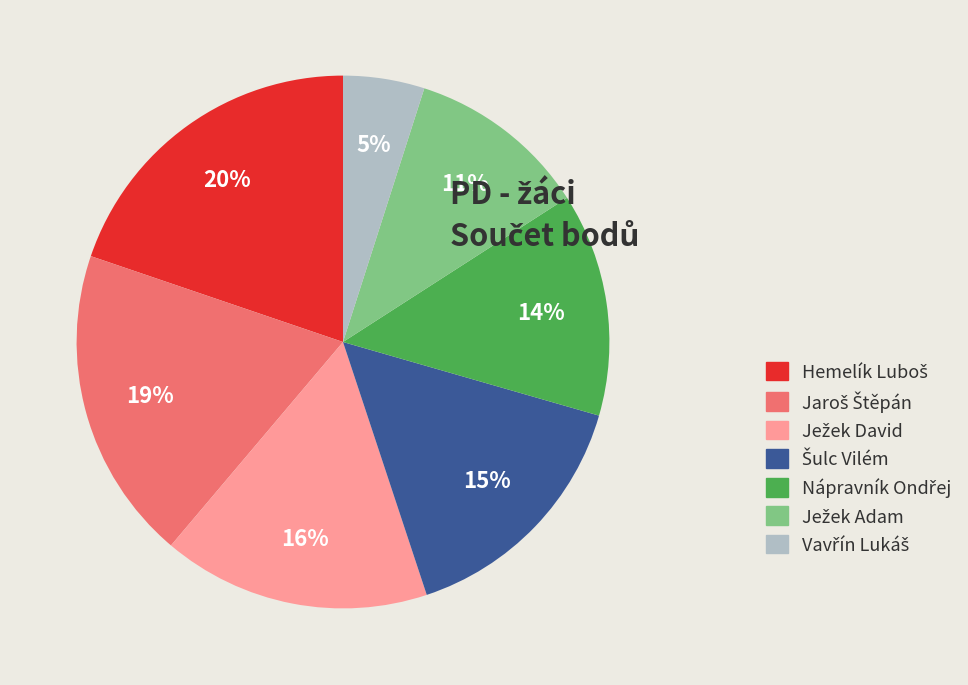

Count the number of slices in the pie.

7